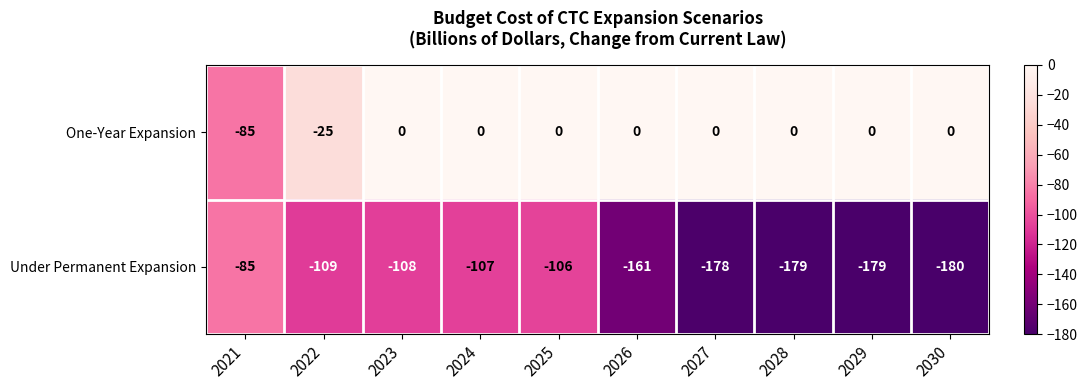

Rank the series by their average value, from lowest to highest.

Under Permanent Expansion, One-Year Expansion